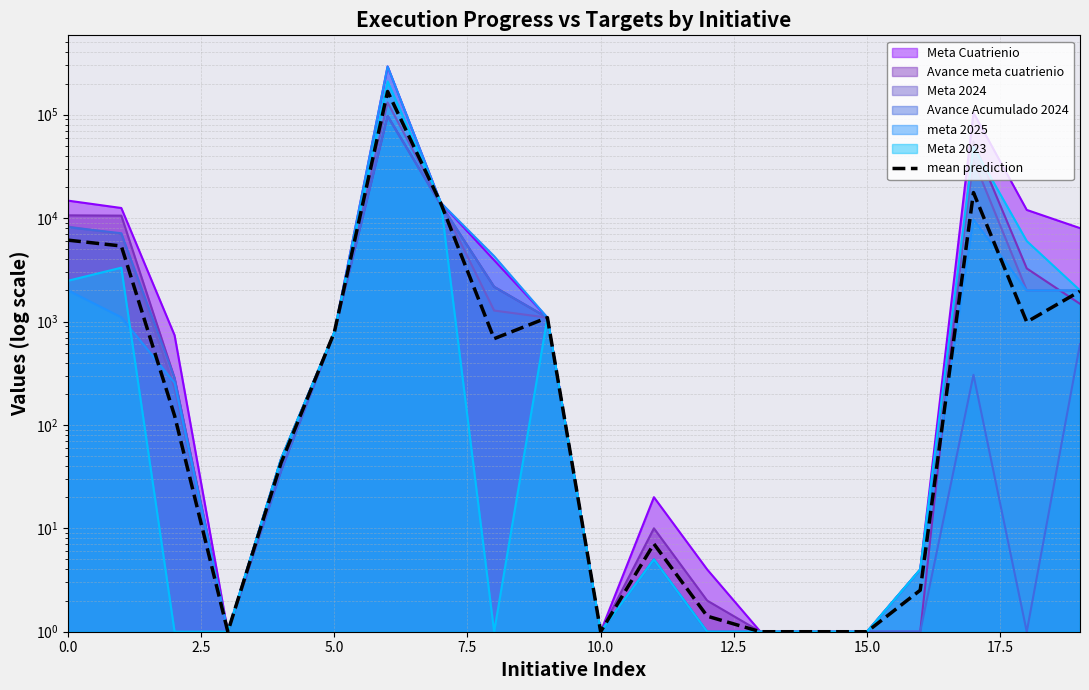

How many data points does each series have?

20